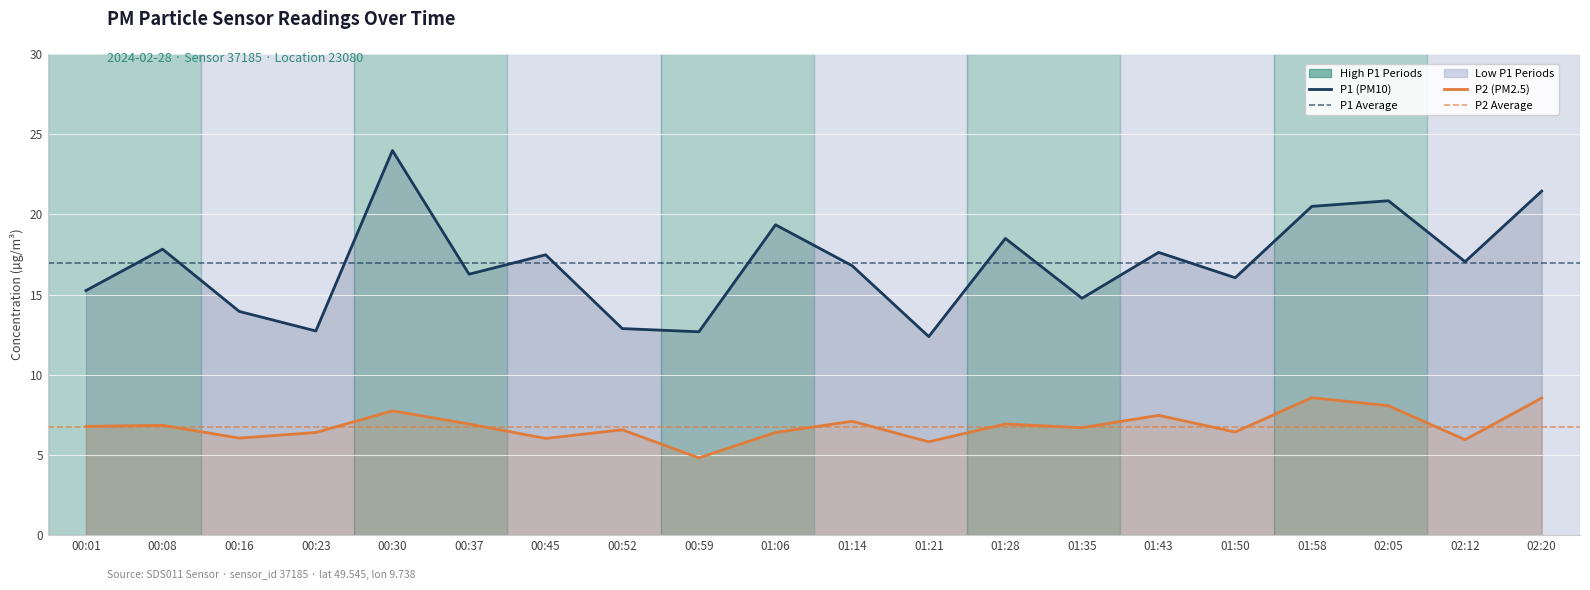

Which category has the lowest value in the P2 series?

00:59